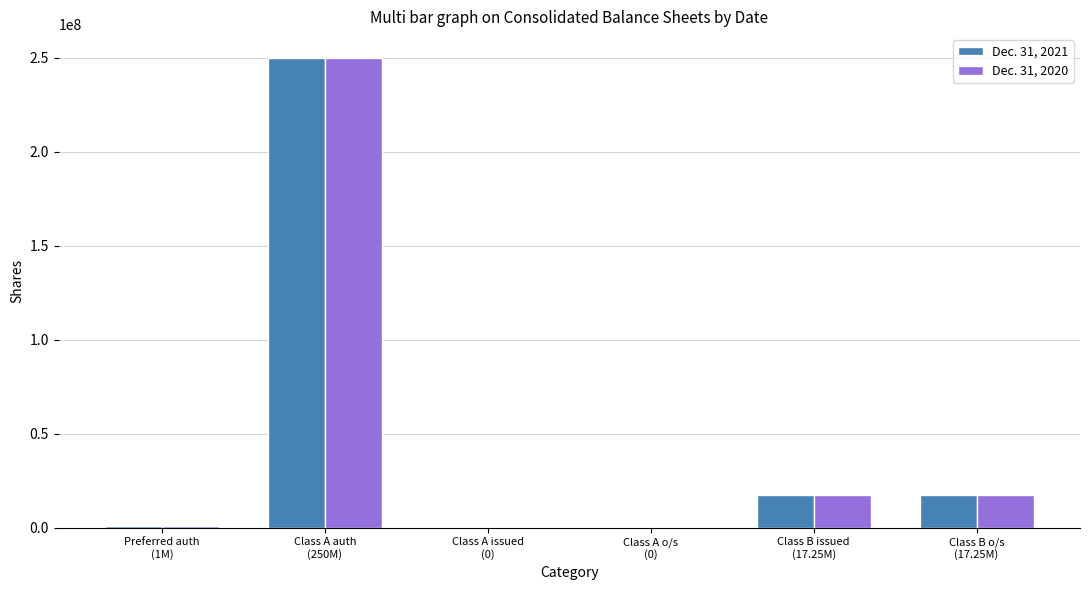

How many categories are shown in the chart?

6